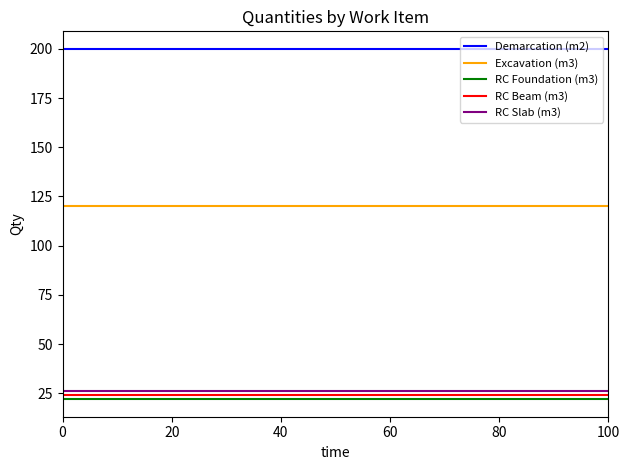

True or false: RC Beam (m3) and RC Foundation (m3) intersect in this chart.

False